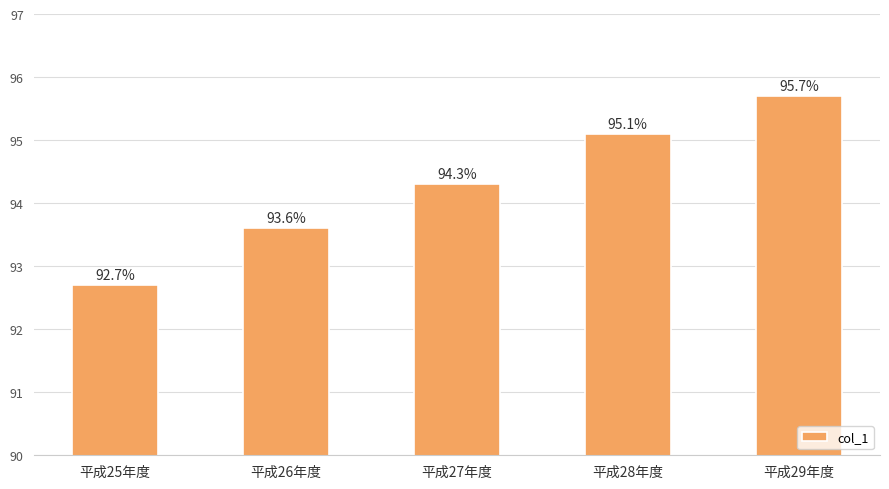

The value at 平成25年度 is 144.3. True or false?

False